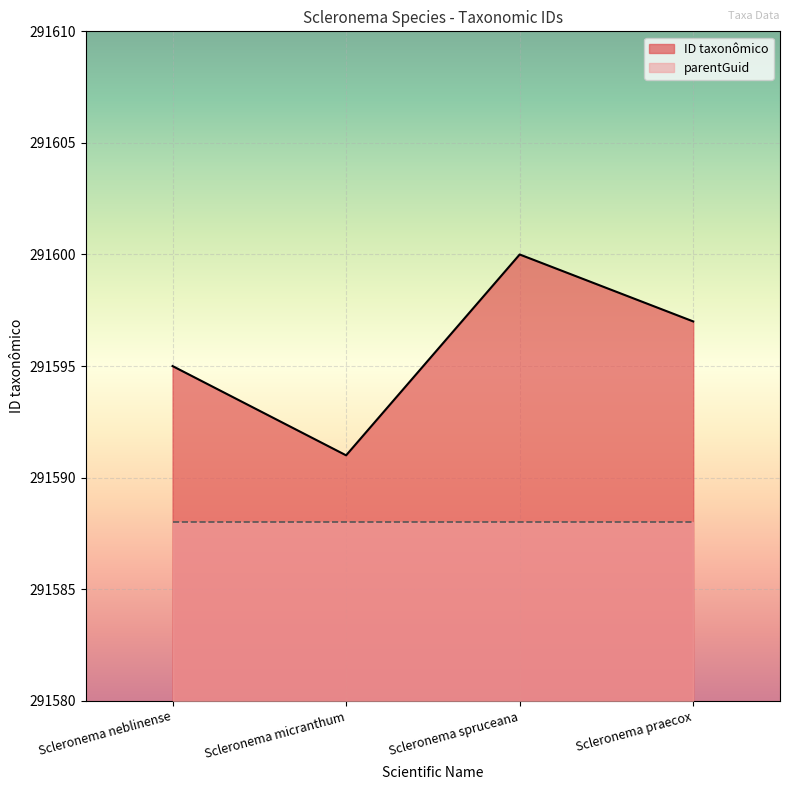

Which has a higher value, Scleronema praecox or Scleronema neblinense?

Scleronema praecox